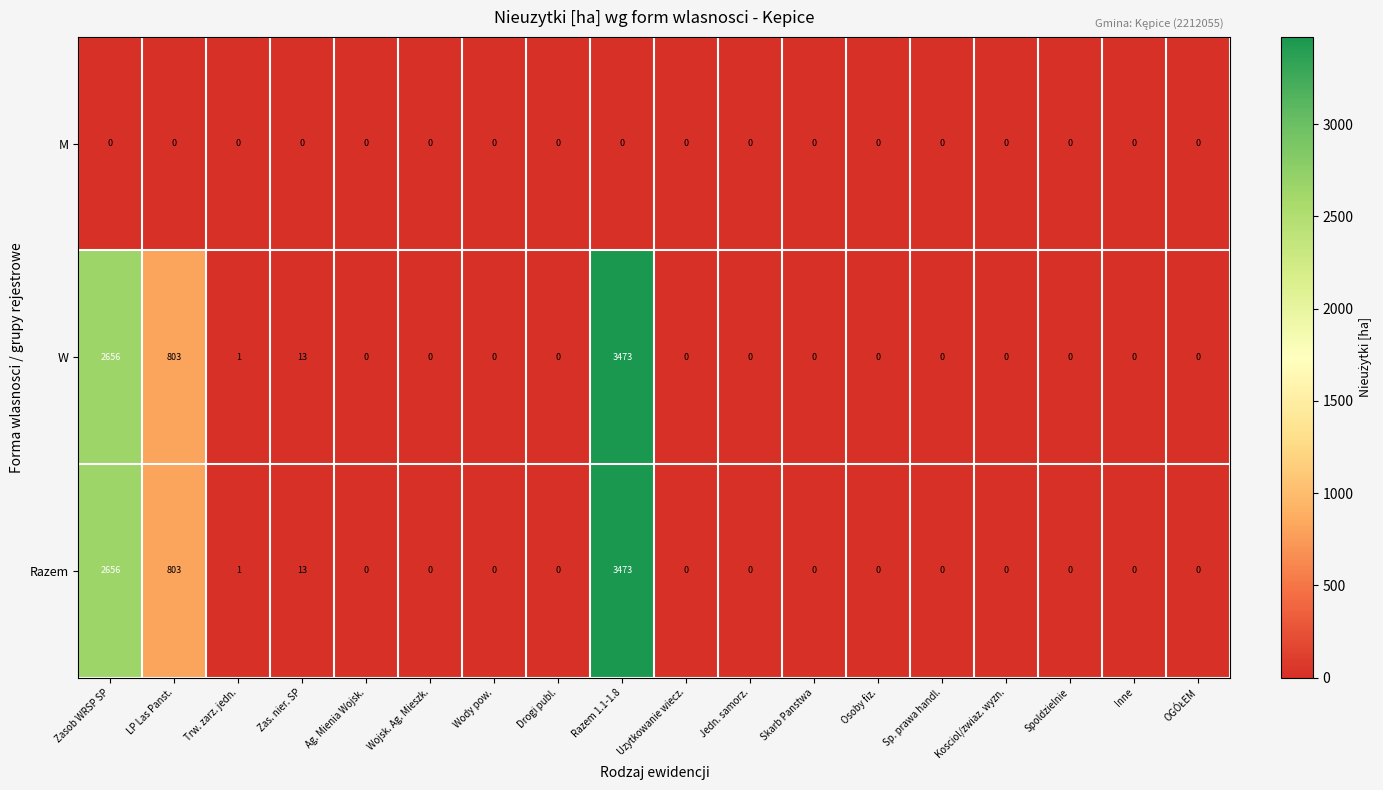

Where is Razem nearest to the value 1736?

Zasob WRSP SP